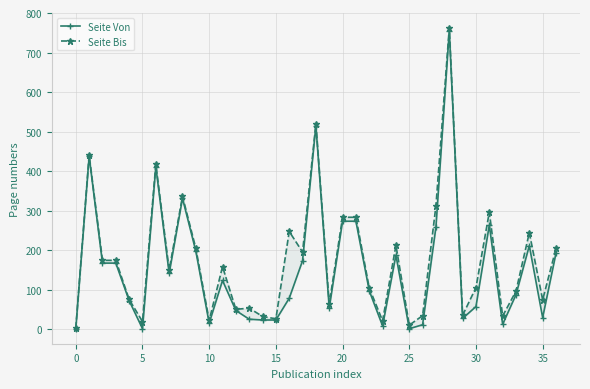

How many lines are shown in the chart?

2